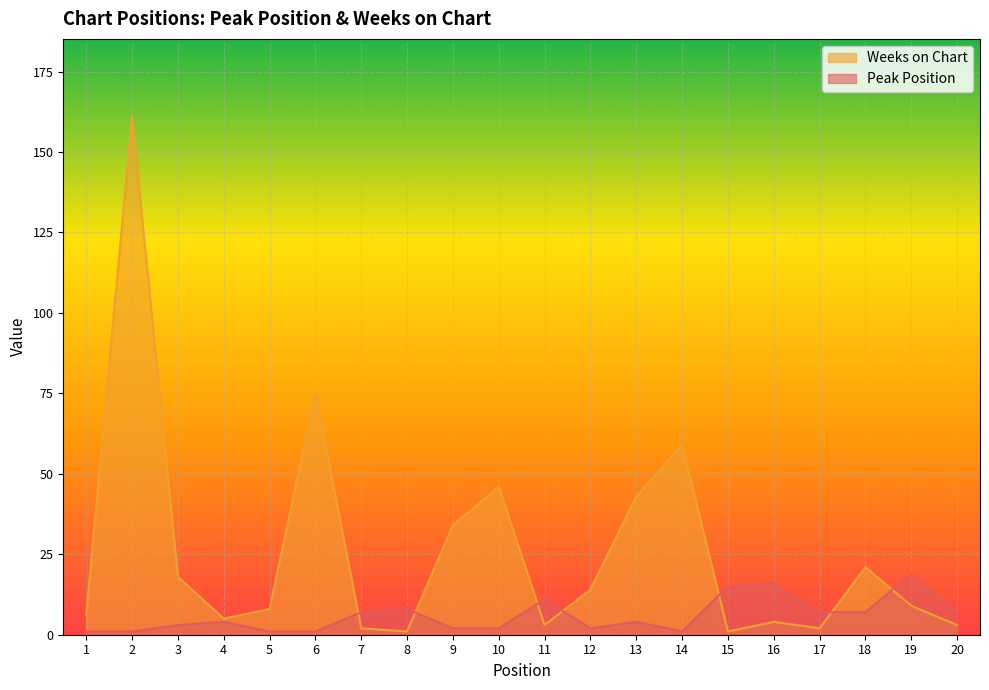

How many lines are shown in the chart?

2